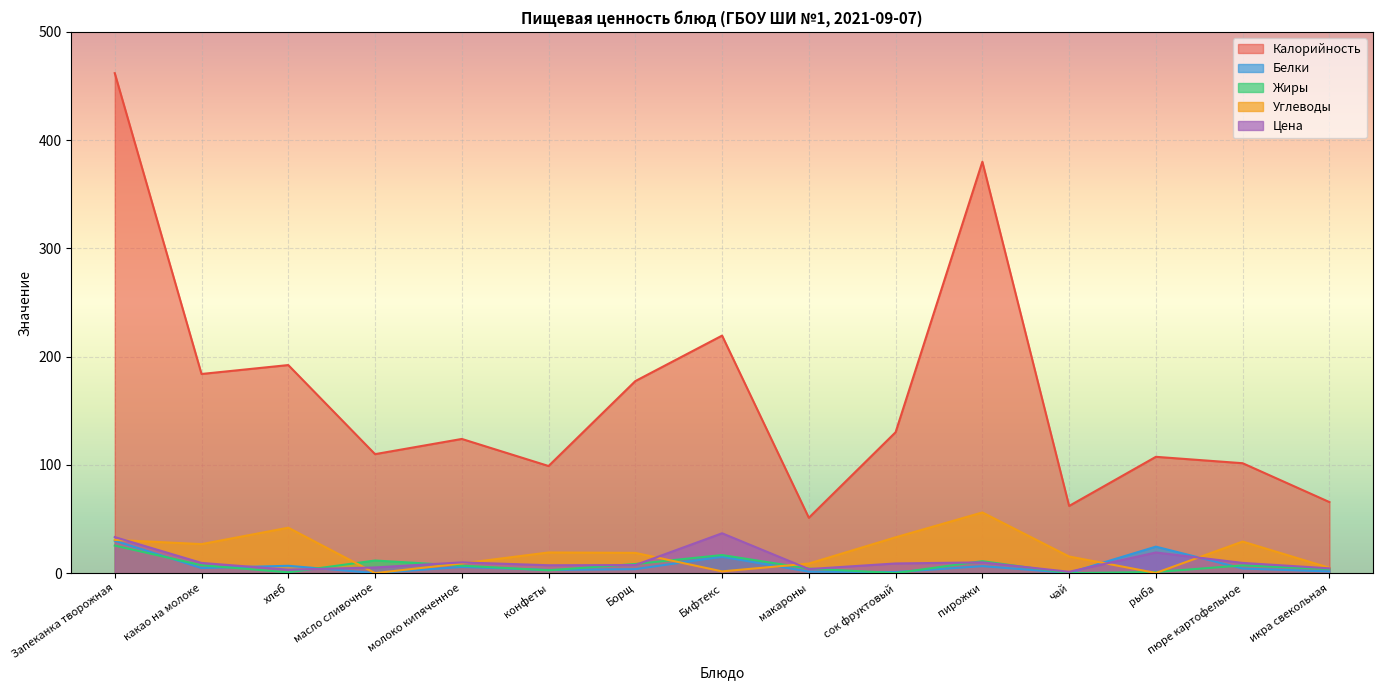

Reading left to right, extract all data points from this chart.

Калорийность: Запеканка творожная=461.8	какао на молоке=184.0	хлеб=192.2	масло сливочное=110.0	молоко кипяченное=124.0	конфеты=99.0	Борщ=177.4	Бифтекс=219.4	макароны=51.2	сок фруктовый=130.2	пирожки=380.0	чай=62.1	рыба=107.5	пюре картофельное=101.6	икра свекольная=65.7
Белки: Запеканка творожная=30.0	какао на молоке=4.8	хлеб=6.8	масло сливочное=0.1	молоко кипяченное=5.8	конфеты=3.0	Борщ=3.7	Бифтекс=15.2	макароны=1.4	сок фруктовый=1.0	пирожки=6.5	чай=0.3	рыба=24.5	пюре картофельное=4.3	икра свекольная=1.6
Жиры: Запеканка творожная=25.5	какао на молоке=7.4	хлеб=0.8	масло сливочное=11.7	молоко кипяченное=7.0	конфеты=2.7	Борщ=8.5	Бифтекс=16.8	макароны=4.3	сок фруктовый=0.1	пирожки=11.1	чай=0.1	рыба=1.1	пюре картофельное=7.2	икра свекольная=3.8
Углеводы: Запеканка творожная=30.8	какао на молоке=26.9	хлеб=42.0	масло сливочное=0.1	молоко кипяченное=9.0	конфеты=19.1	Борщ=18.8	Бифтекс=1.7	макароны=8.9	сок фруктовый=33.1	пирожки=56.1	чай=15.4	рыба=0.2	пюре картофельное=29.2	икра свекольная=5.0
Цена: Запеканка творожная=33.4	какао на молоке=9.5	хлеб=3.2	масло сливочное=5.3	молоко кипяченное=10.0	конфеты=7.3	Борщ=7.5	Бифтекс=36.9	макароны=3.8	сок фруктовый=9.0	пирожки=10.0	чай=1.3	рыба=19.1	пюре картофельное=9.5	икра свекольная=4.5